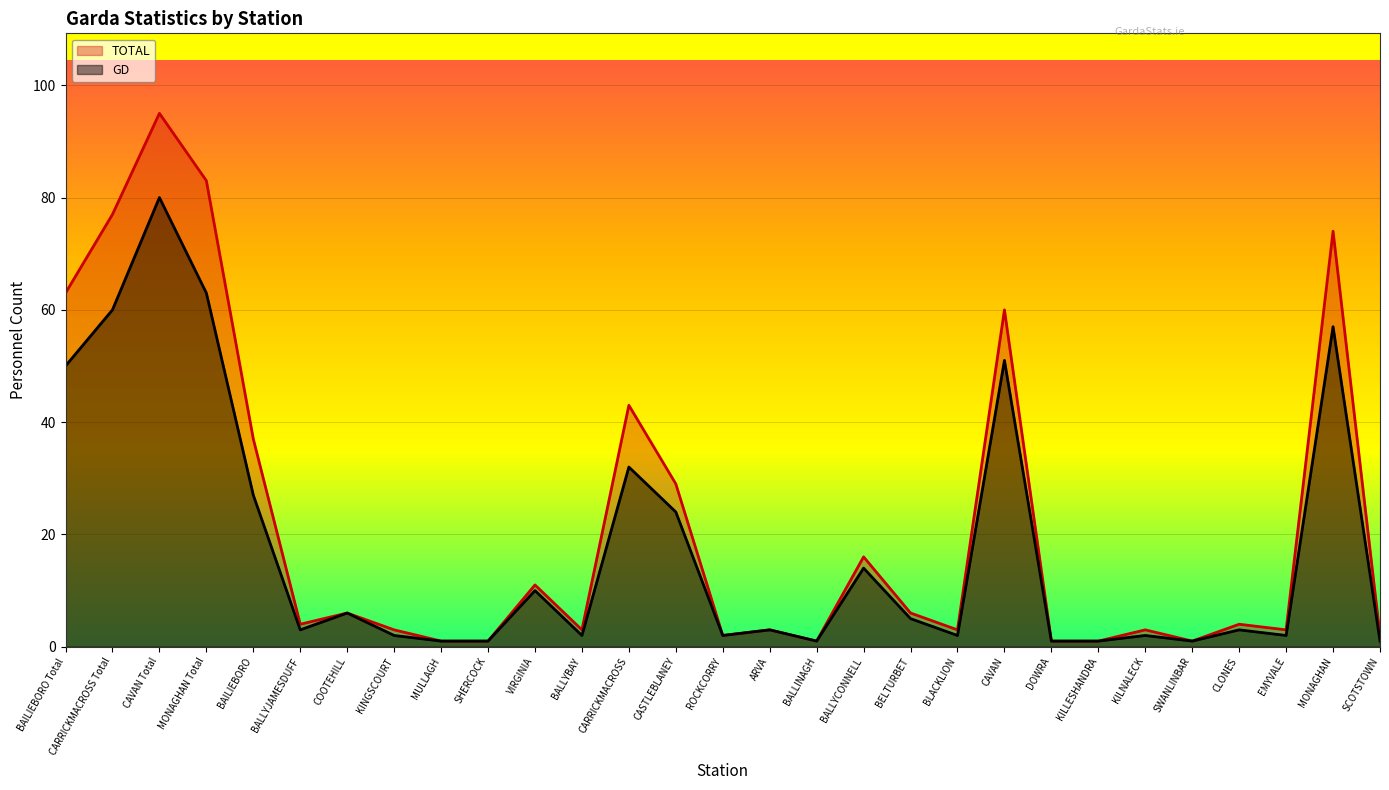

At which label is GD closest to 40?

CARRICKMACROSS